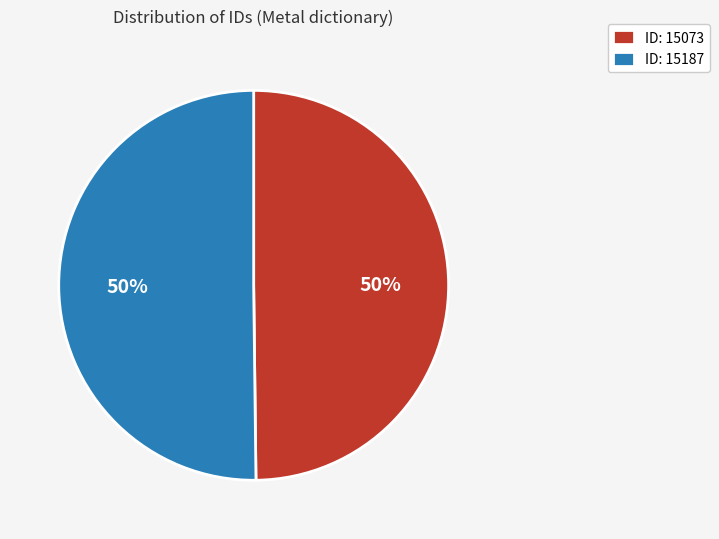

How many segments does this pie chart have?

2